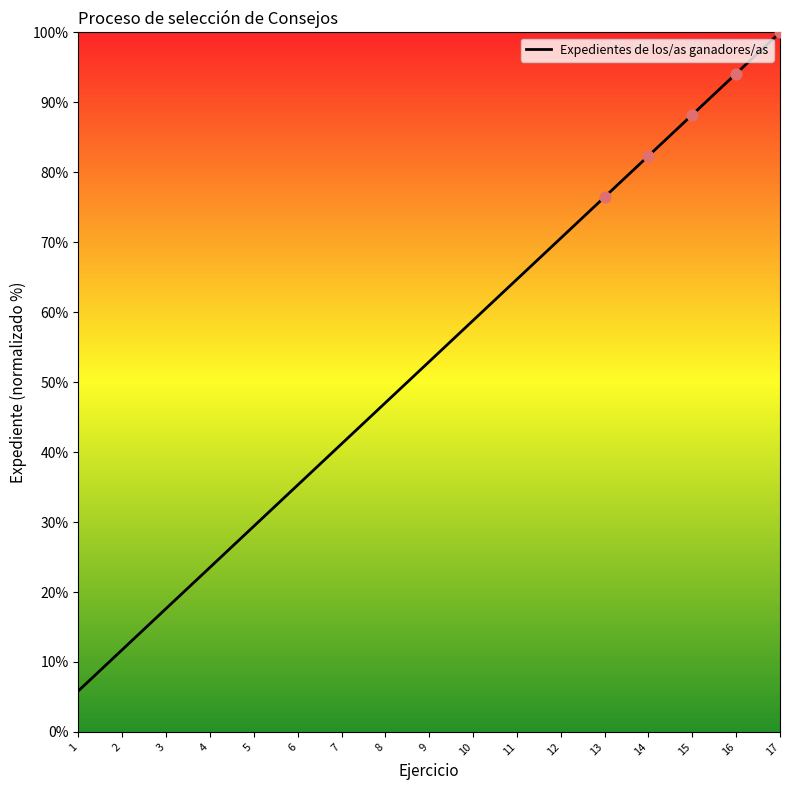

Between 10 and 9, which is larger?

10